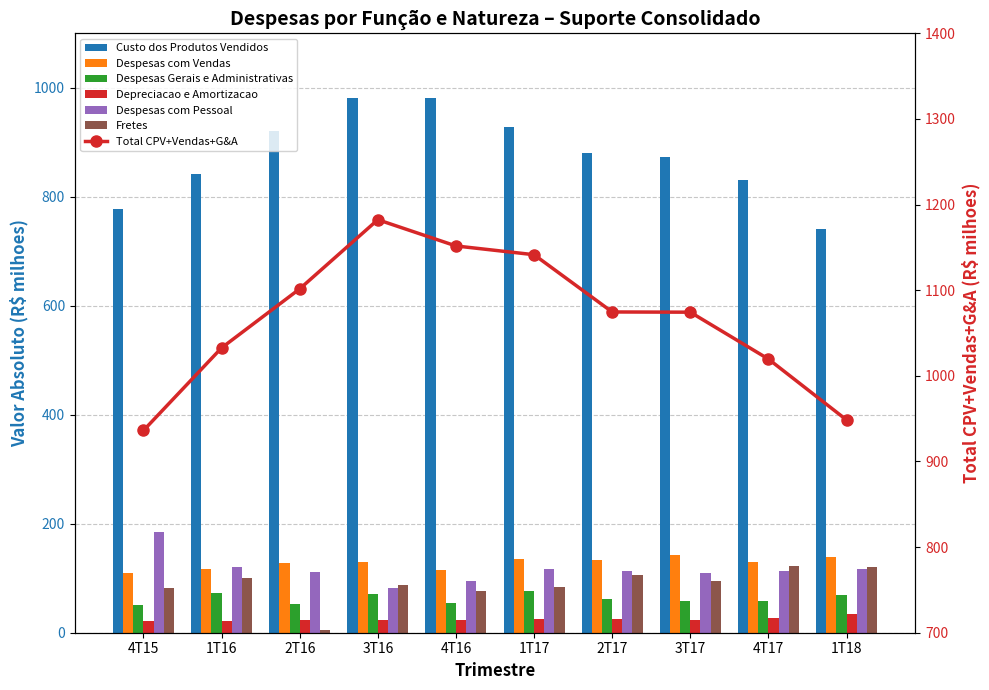

What is the maximum value for Custo dos Produtos Vendidos?

982.2